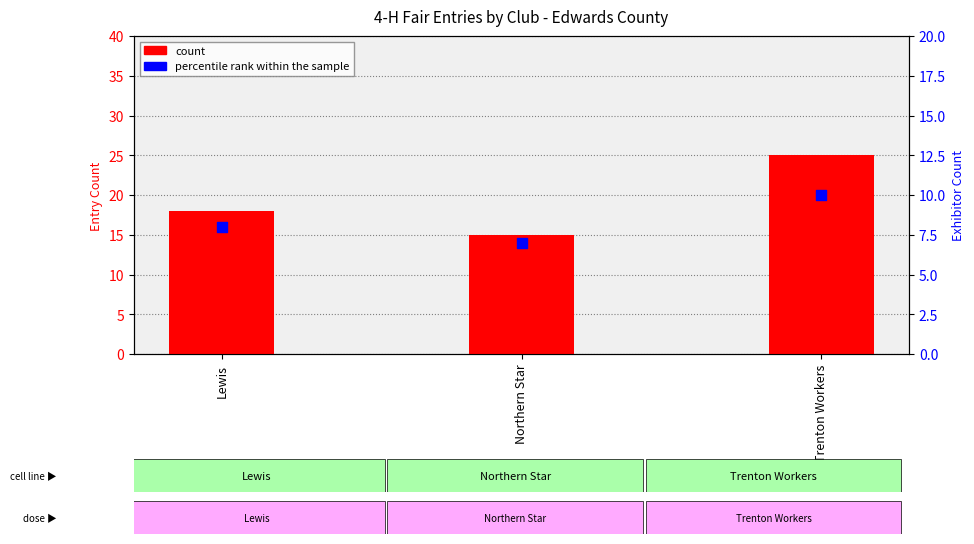

At how many categories does at least one series exceed 13?

3